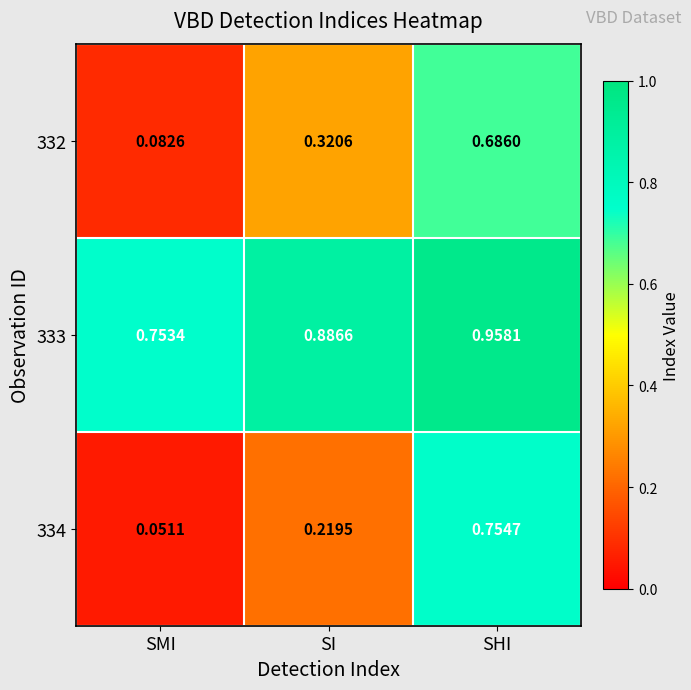

Which label corresponds to the largest value in the chart?

SHI